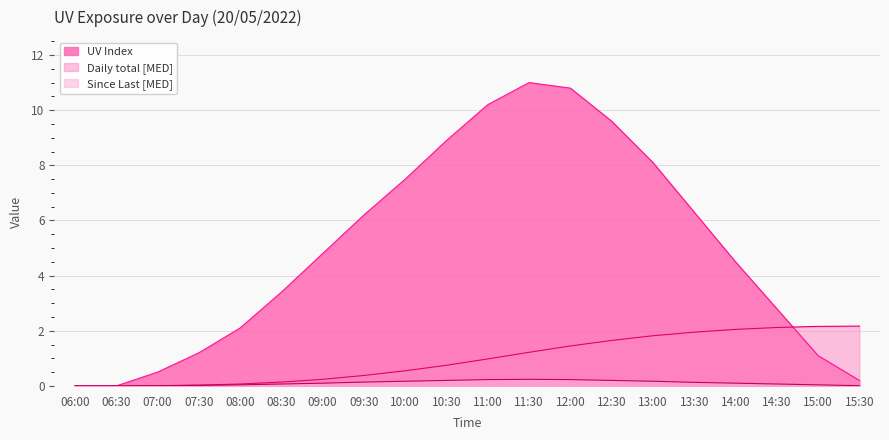

What is the difference between the Since Last [MED] values at 10:30 and 06:00?

0.2